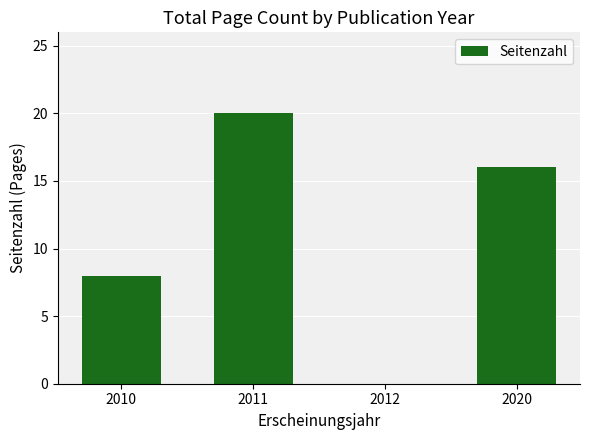

The value at 2012 is -13. True or false?

False